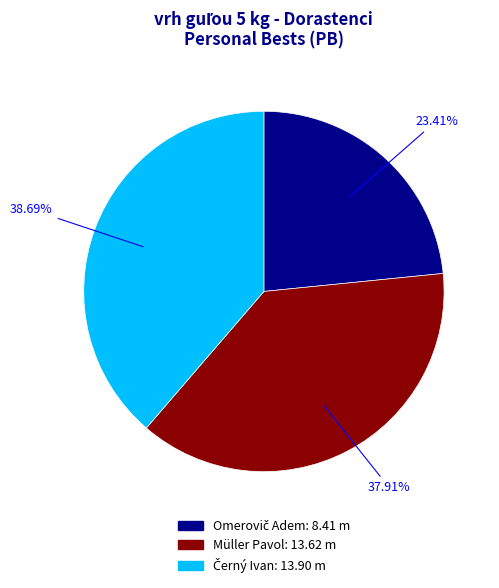

Is there a majority slice in this chart?

No